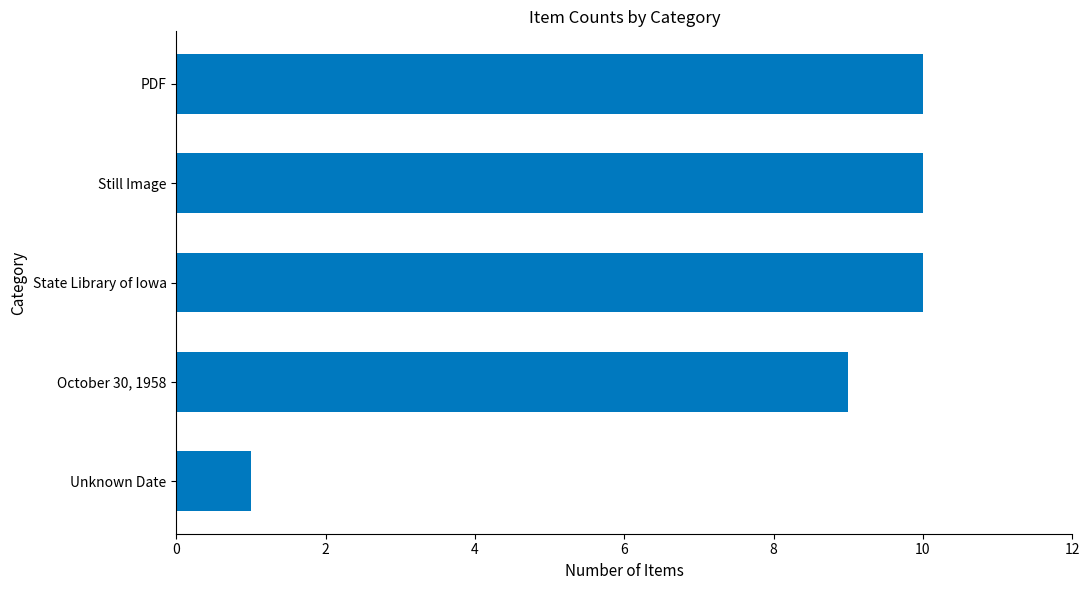

How many bars are there in total?

5